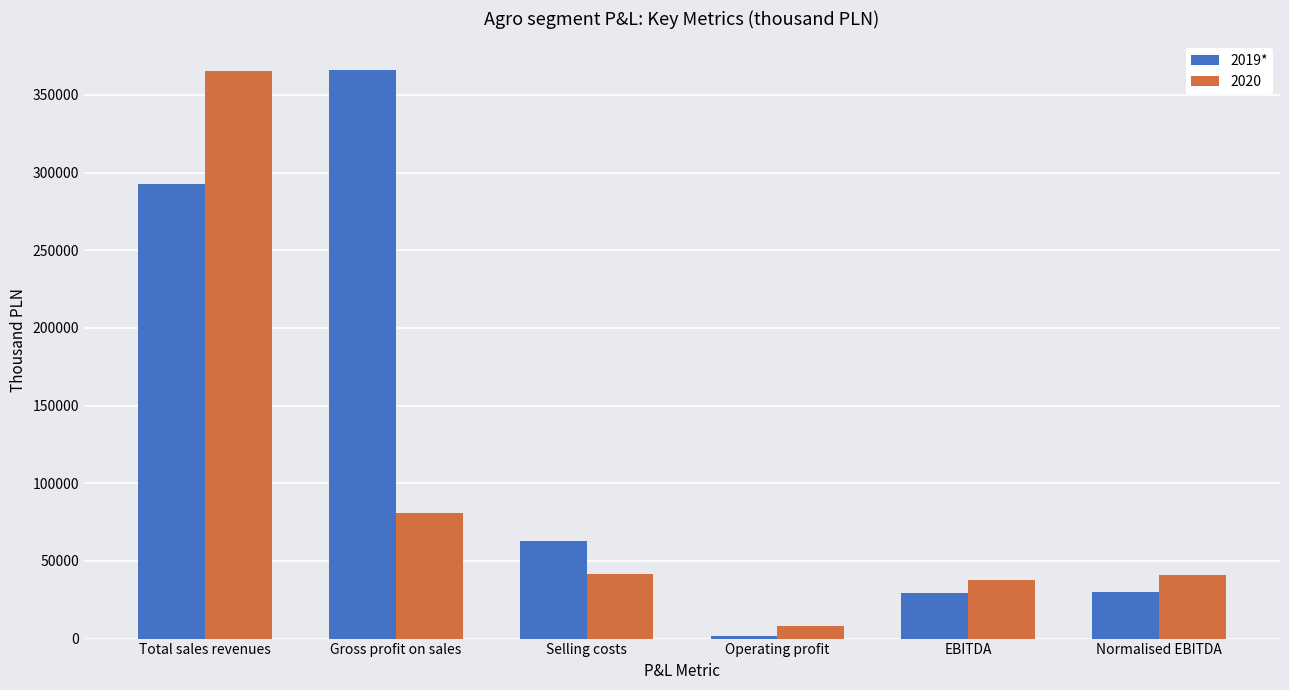

Is the value of 2020 at Gross profit on sales greater than the value of 2019* at Gross profit on sales?

No